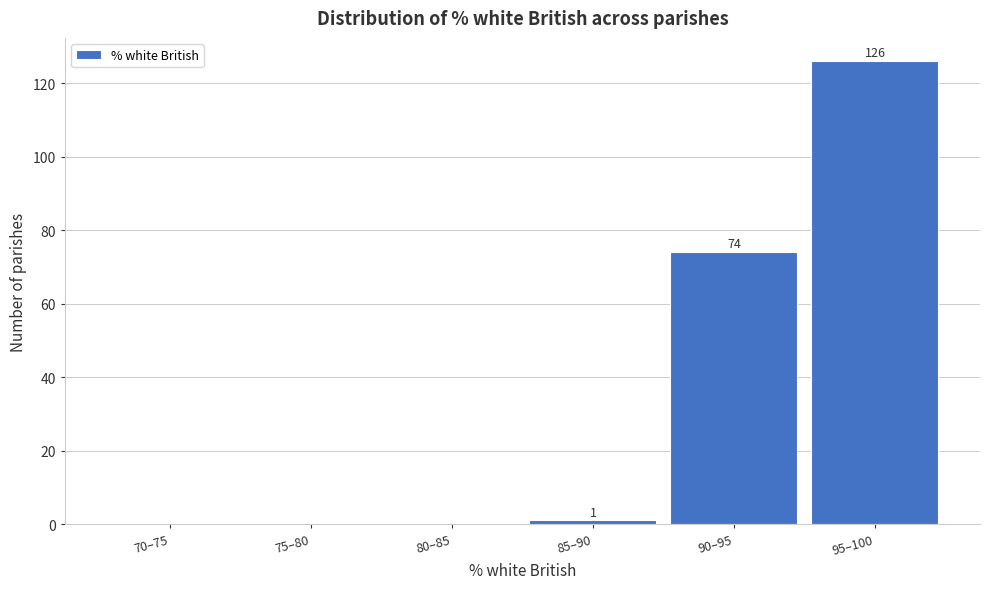

Reading right to left, list all the values displayed in this chart.

95–100=126	90–95=74	85–90=1	80–85=0	75–80=0	70–75=0